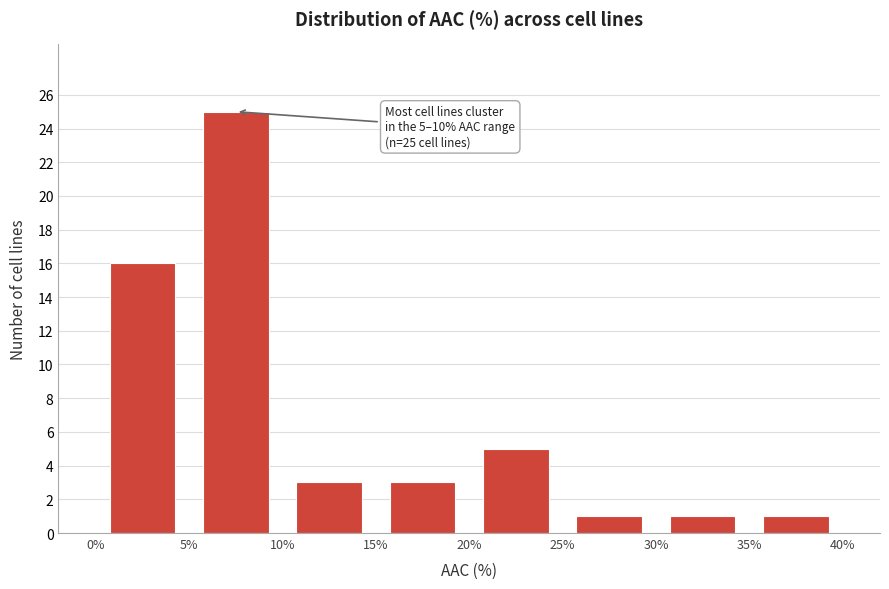

Over which range of the x-axis is the bar tallest?

5% to 10%